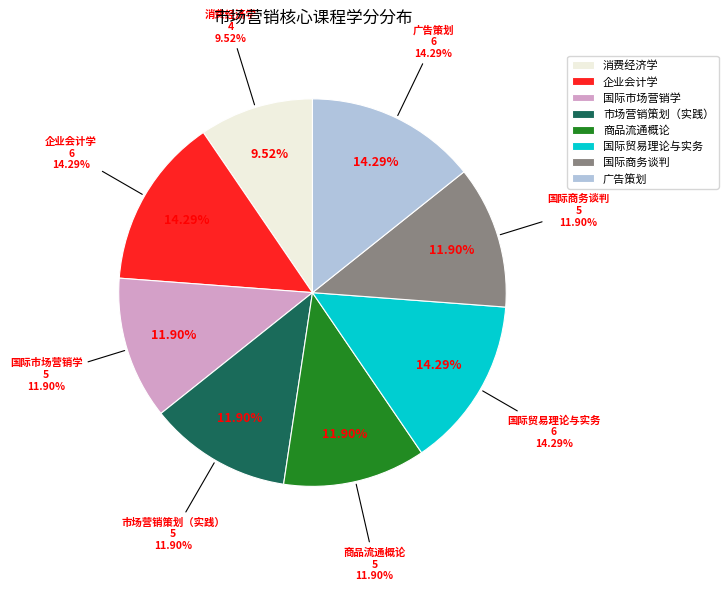

What is the change in value from 消费经济学 to 市场营销策划（实践）?

+1